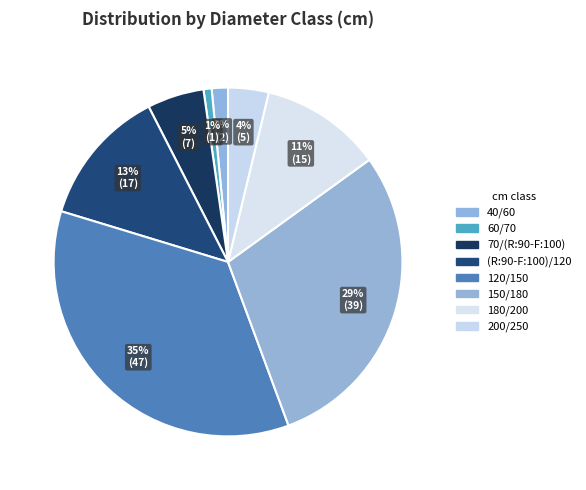

Which has a higher value, 40/60 or (R:90-F:100)/120?

(R:90-F:100)/120